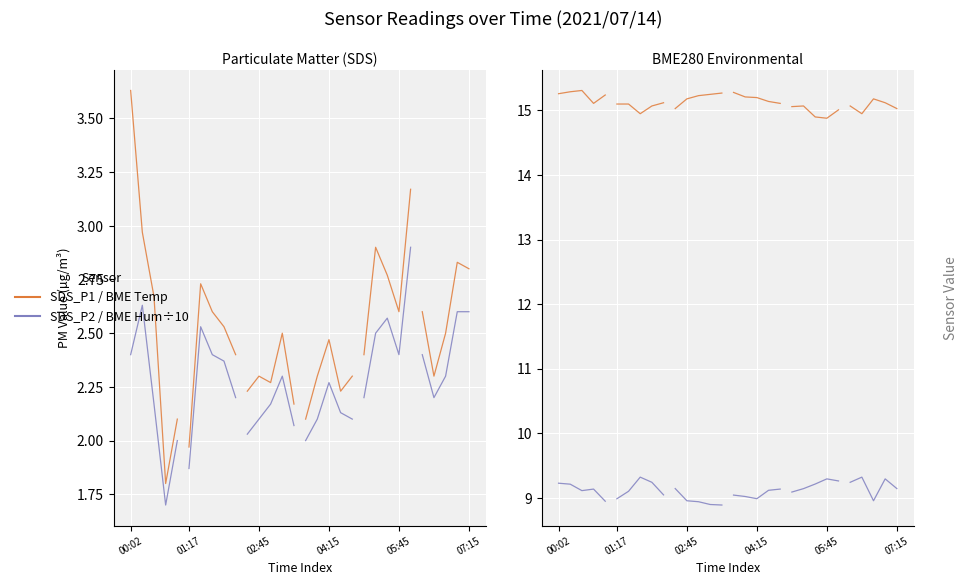

True or false: BME280_temperature and BME280_humidity/10 intersect in this chart.

False